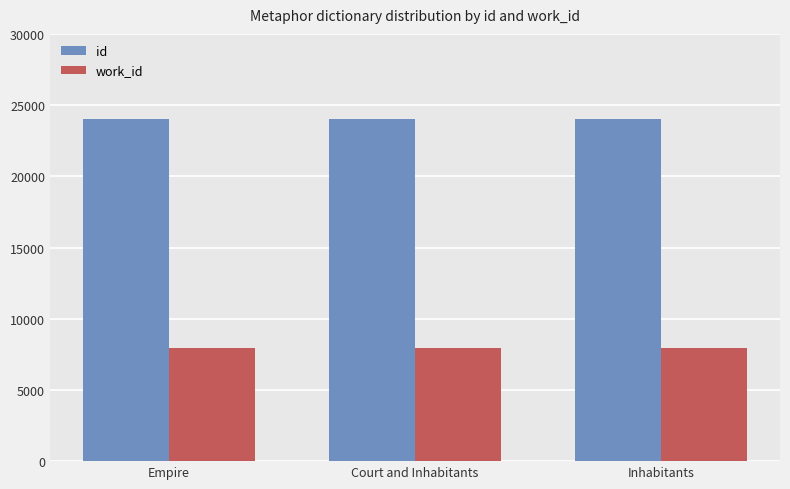

What is the highest value of the id series?

24034